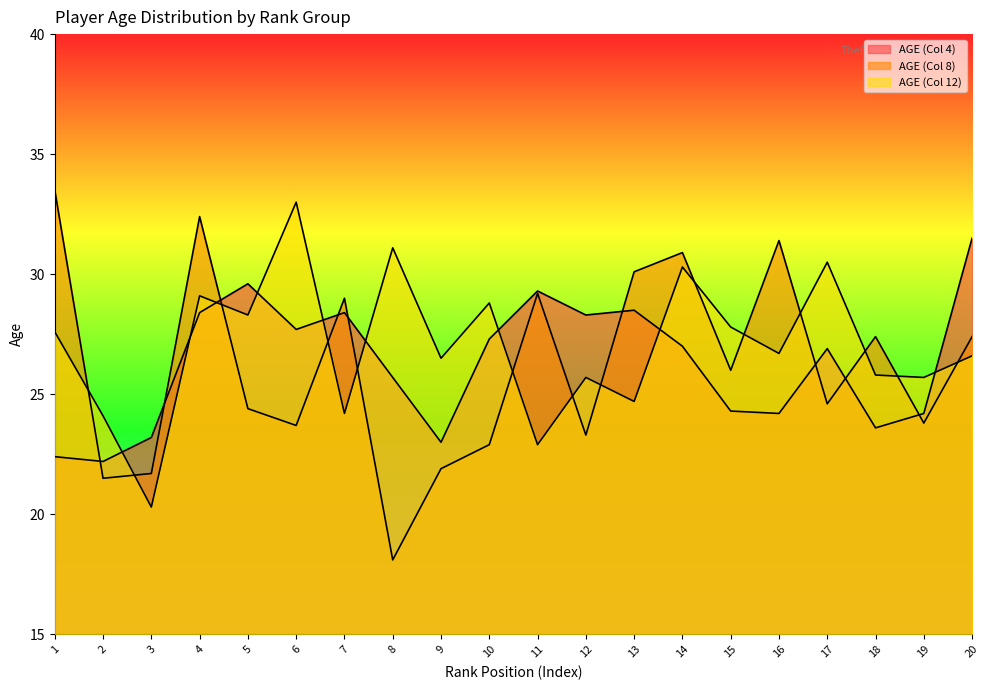

The value of AGE (Col 4) at 6 is 48.9. True or false?

False